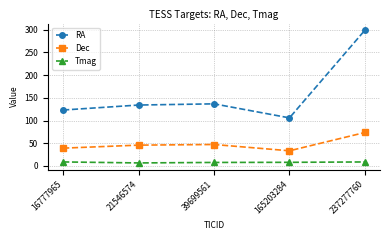

How many categories are shown in the chart?

5